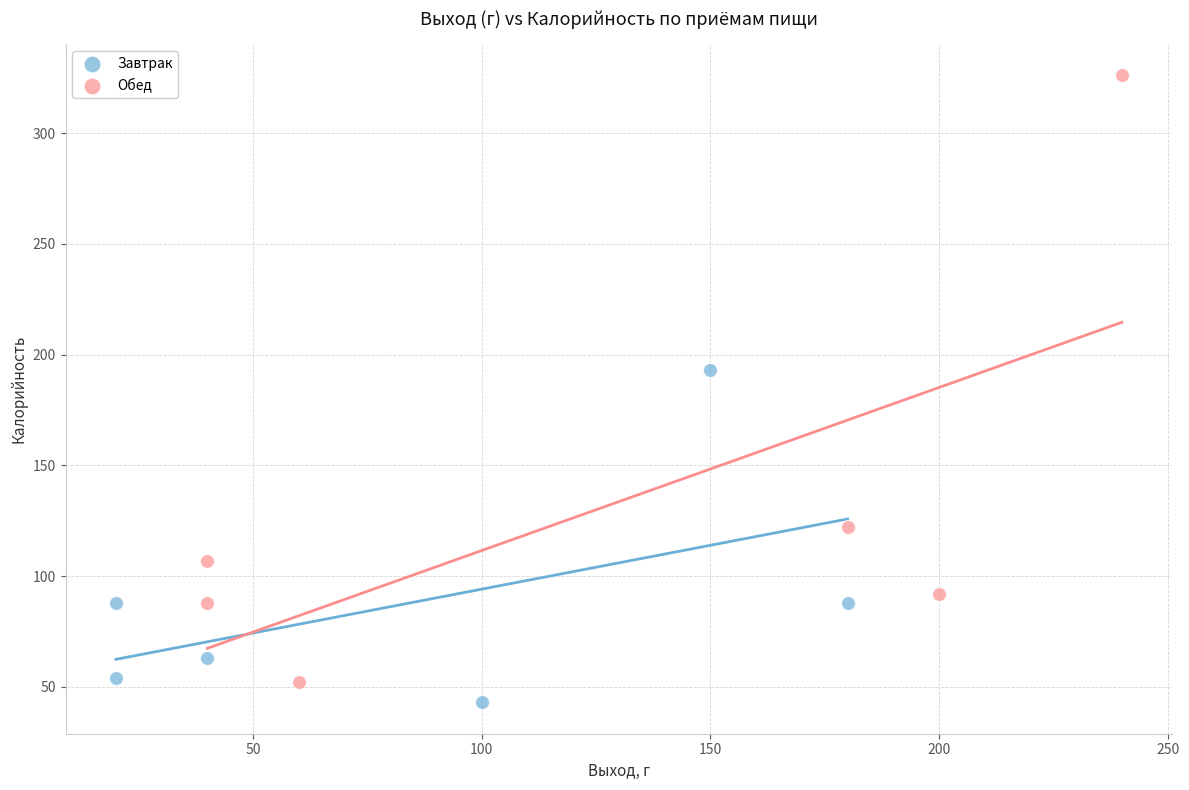

Which series reaches the minimum Y coordinate?

Завтрак